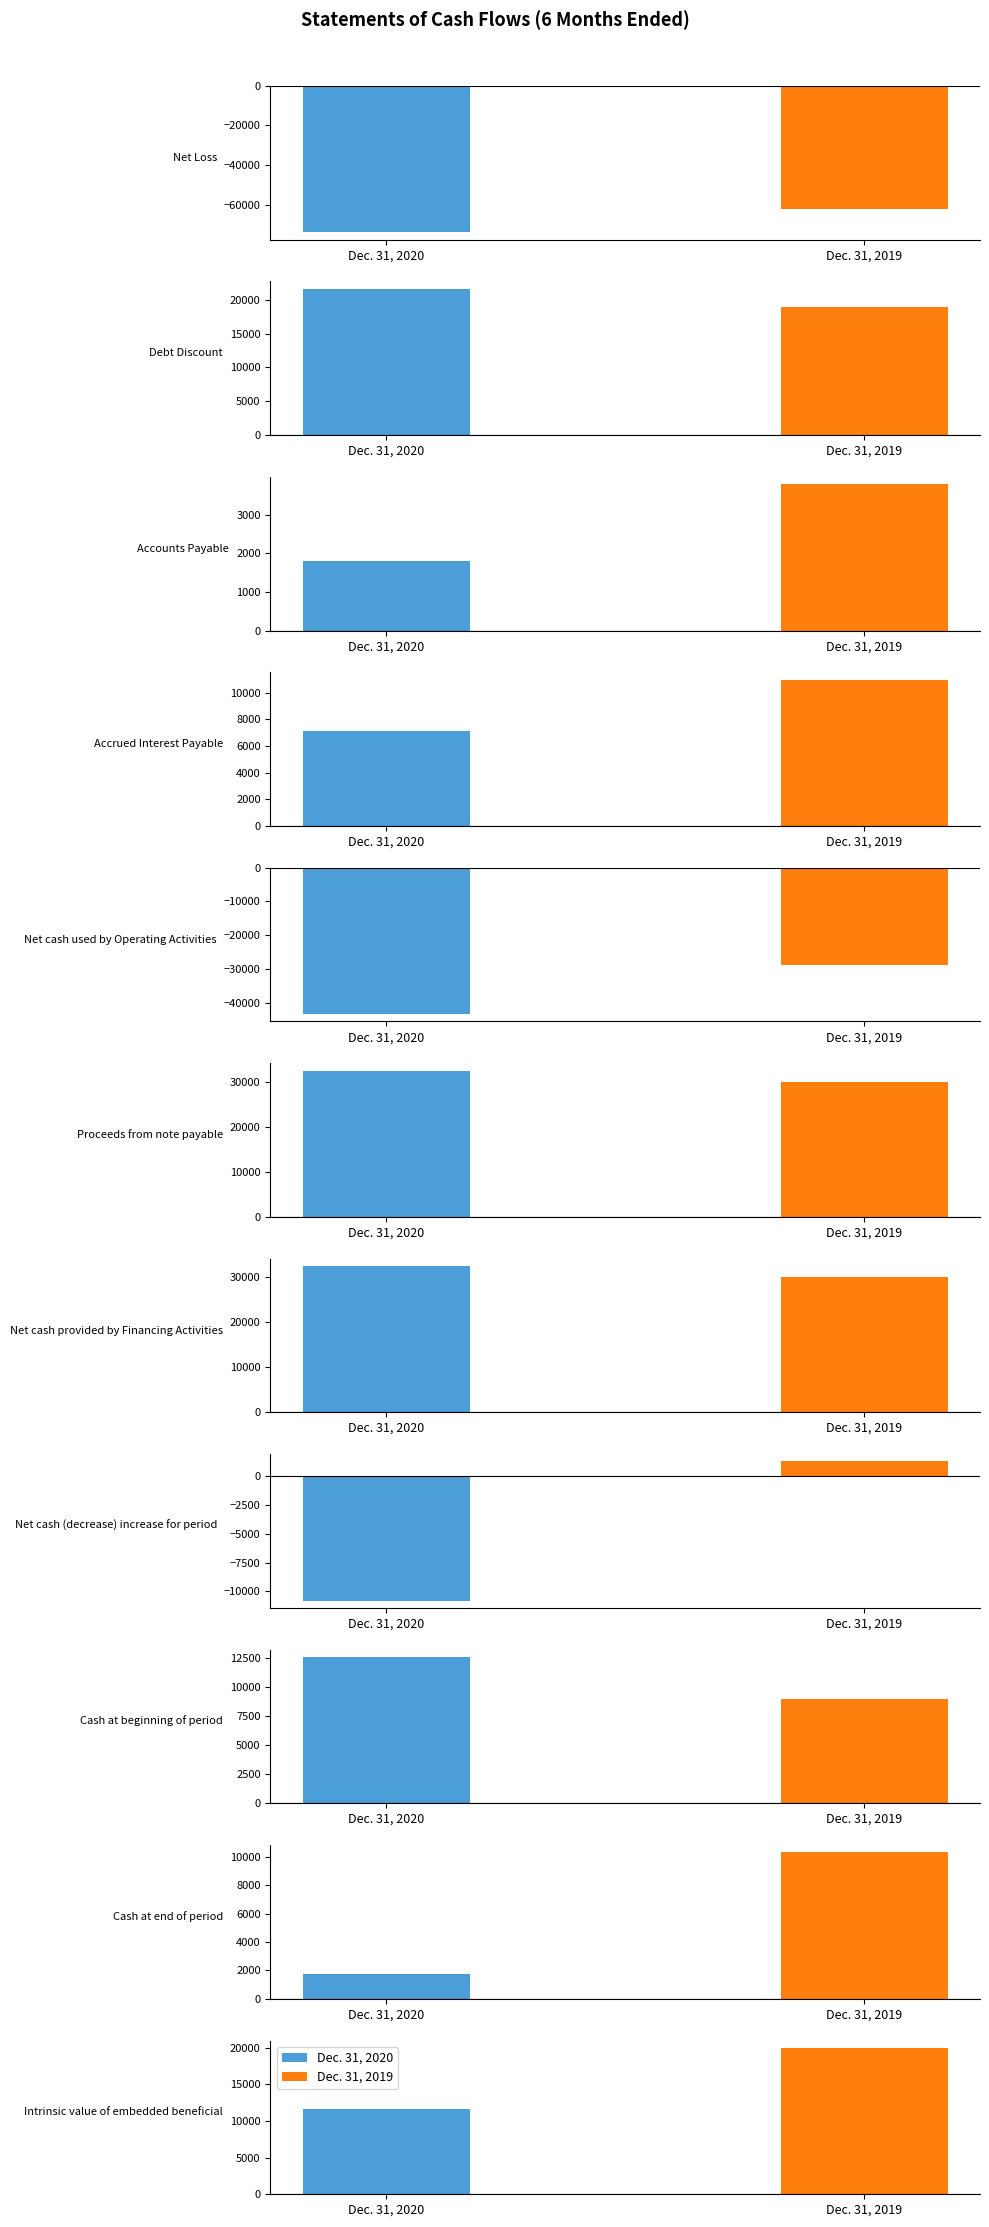

Which has a higher value, Net cash used by Operating Activities or Accrued Interest Payable?

Accrued Interest Payable